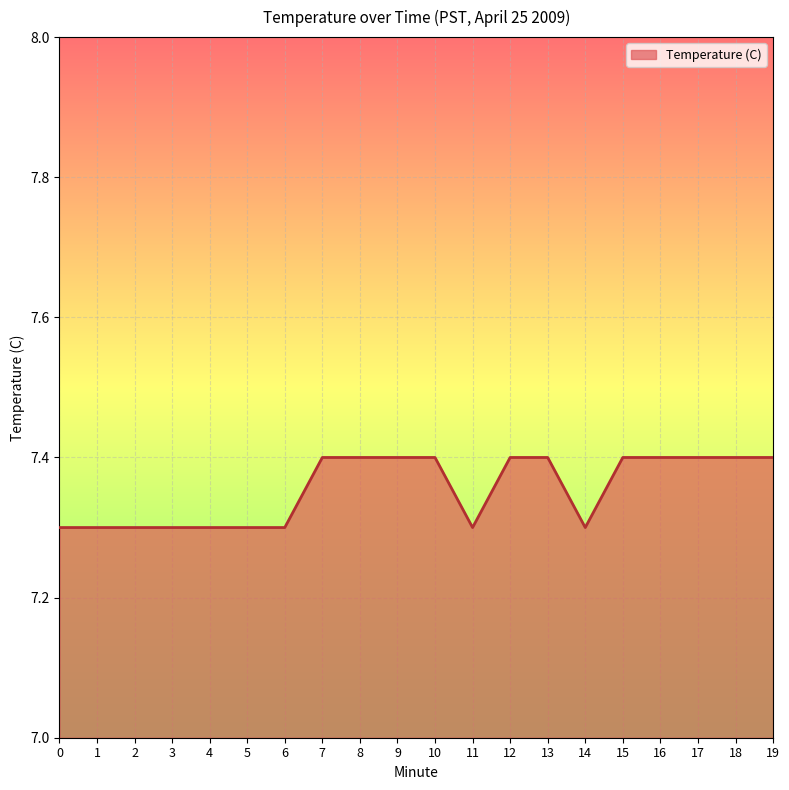

Reading left to right, extract all data points from this chart.

0=7.3	1=7.3	2=7.3	3=7.3	4=7.3	5=7.3	6=7.3	7=7.4	8=7.4	9=7.4	10=7.4	11=7.3	12=7.4	13=7.4	14=7.3	15=7.4	16=7.4	17=7.4	18=7.4	19=7.4